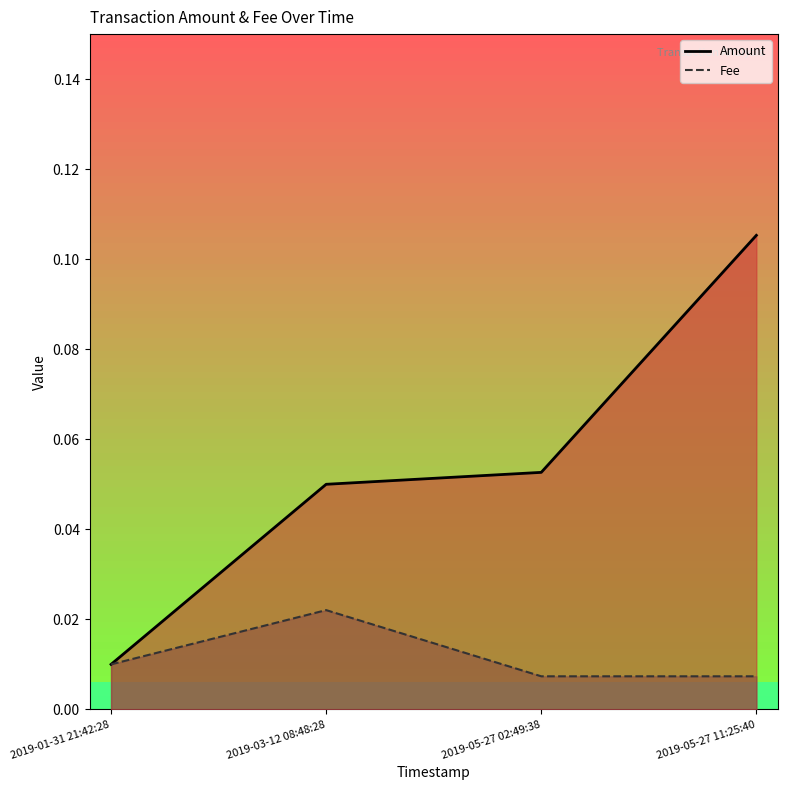

List the series in order of their overall mean, lowest first.

Fee, Amount